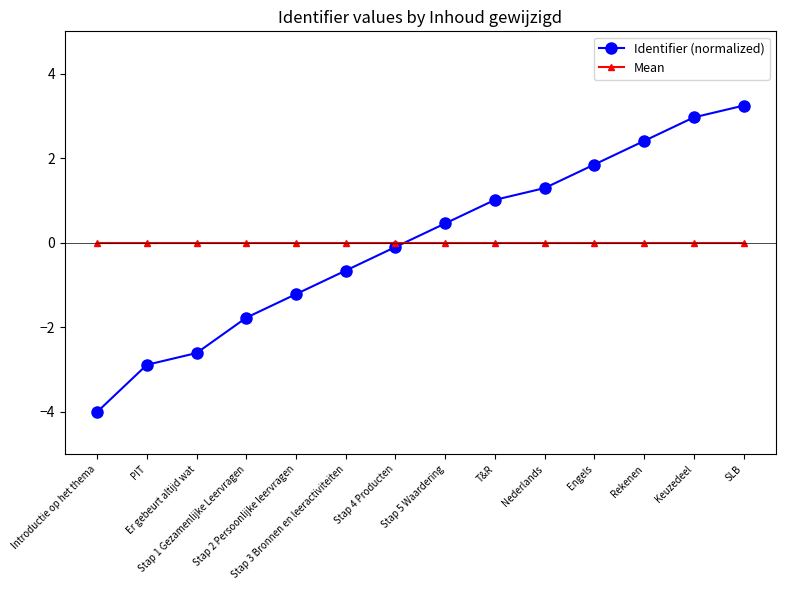

The Mean series shows 0.0 at Stap 5 Waardering. True or false?

True